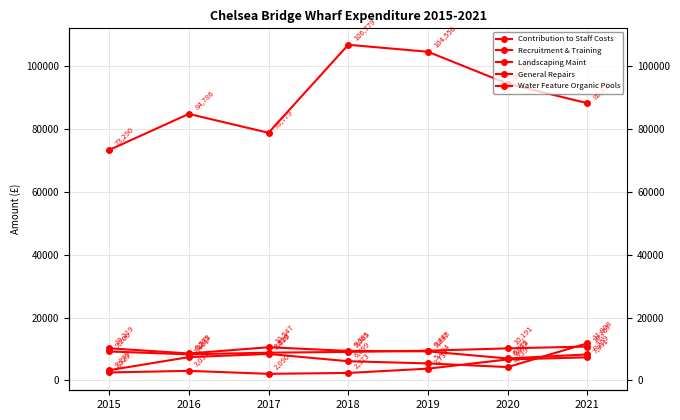

Read the Recruitment & Training value at 2017, to the nearest 50.

2100